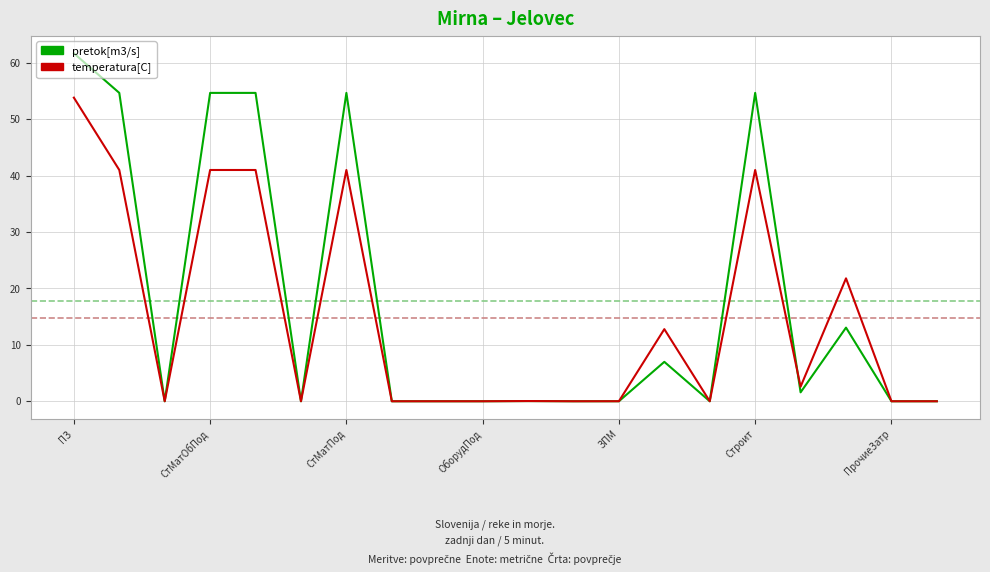

Which series has the widest spread of values?

pretok[m3/s]